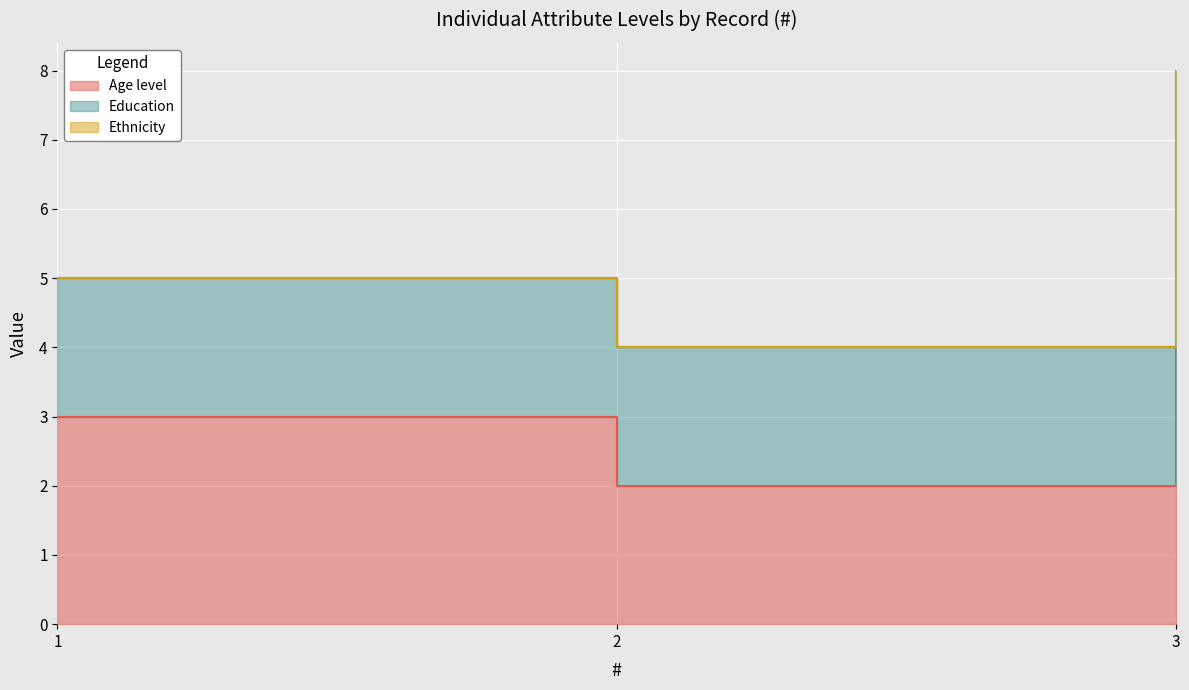

Between 1 and 2, which series saw the biggest shift?

Age level